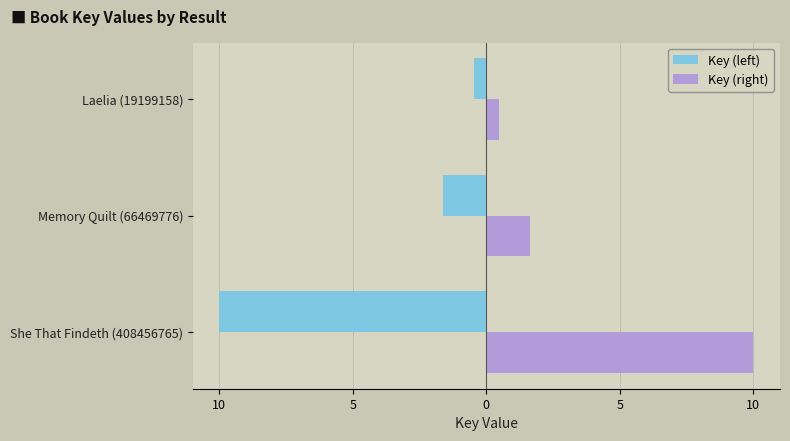

What are all the series names shown in the legend?

Key (left), Key (right)